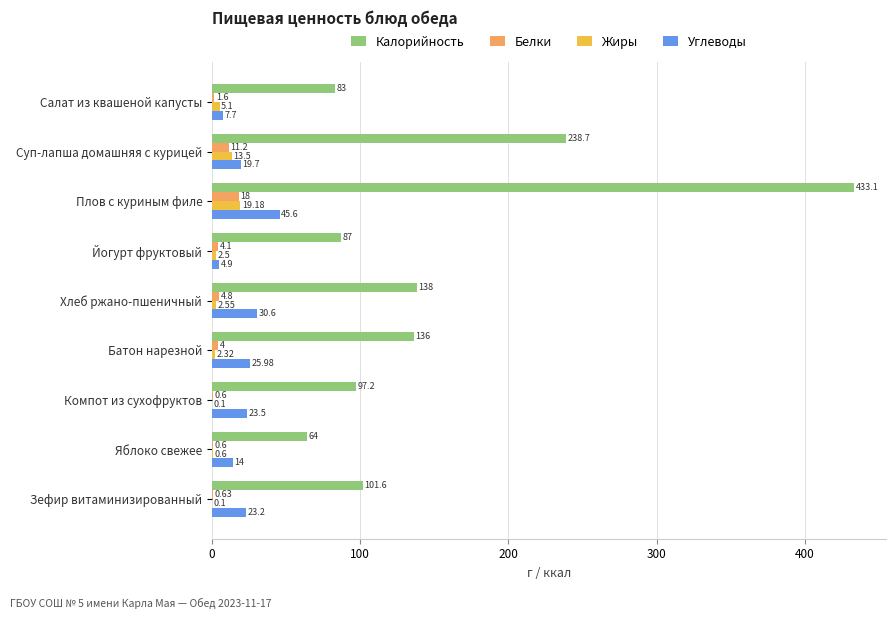

At which category is the sum across all series the highest?

Плов с куриным филе